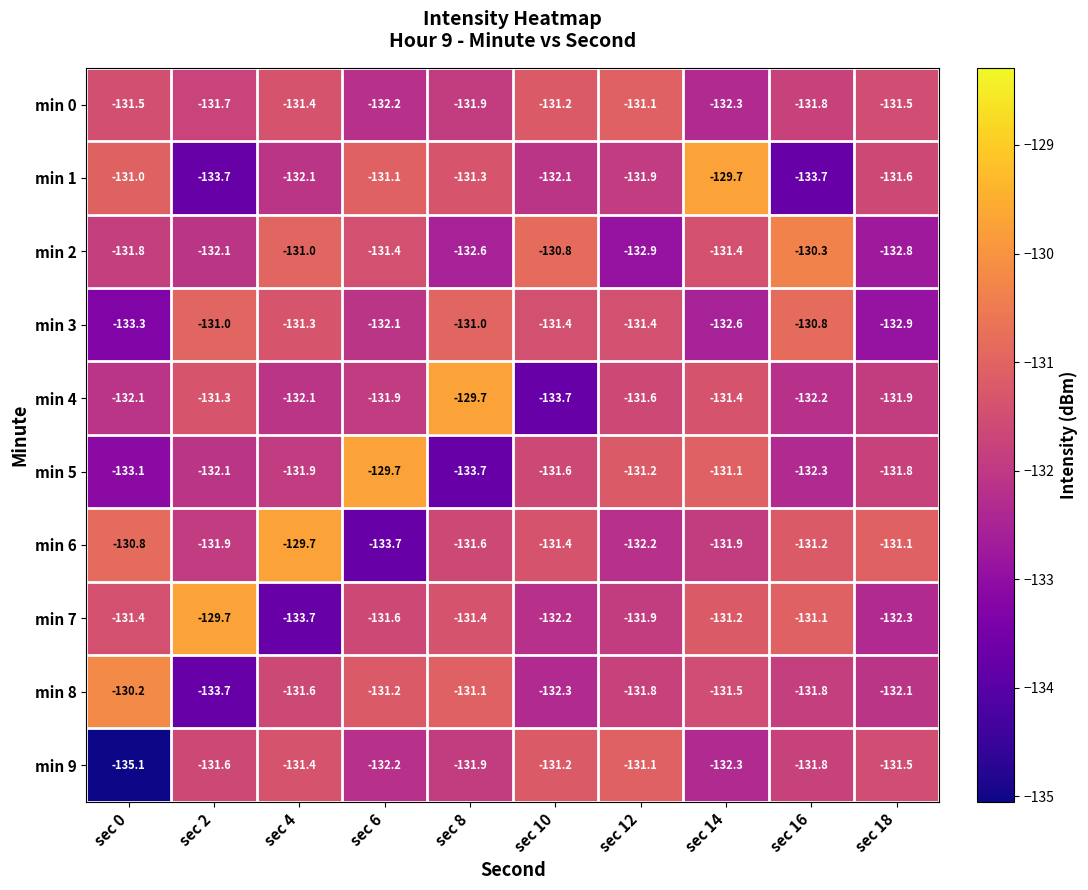

Which category has the lowest value in the min 7 series?

sec 4